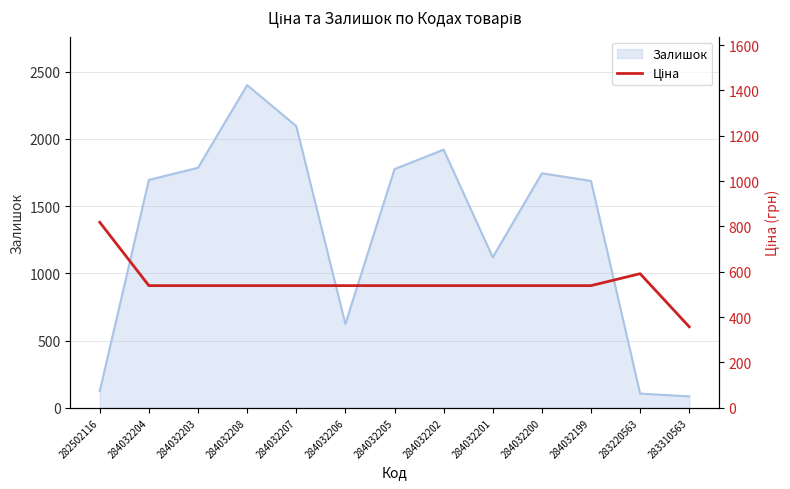

Reading left to right, extract all data points from this chart.

818.5	539.0	539.0	539.0	539.0	539.0	539.0	539.0	539.0	539.0	539.0	591.6	357.4